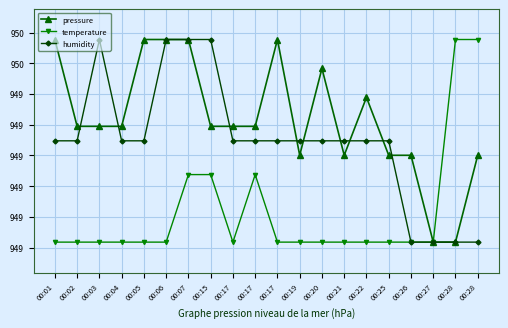

Is this an area chart (filled region under the line)?

No